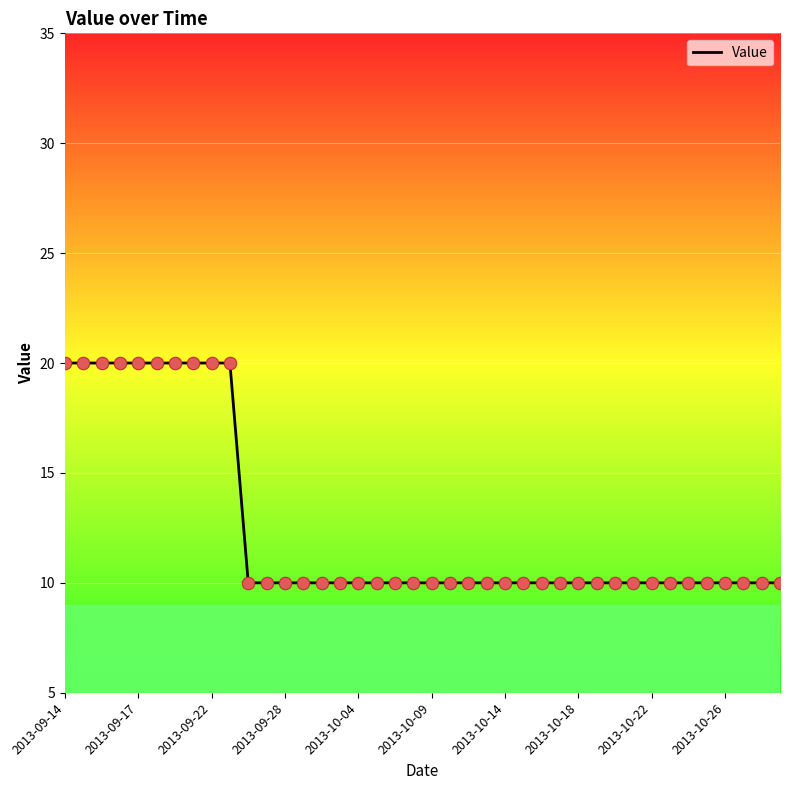

What is the difference between the maximum and minimum values?

10